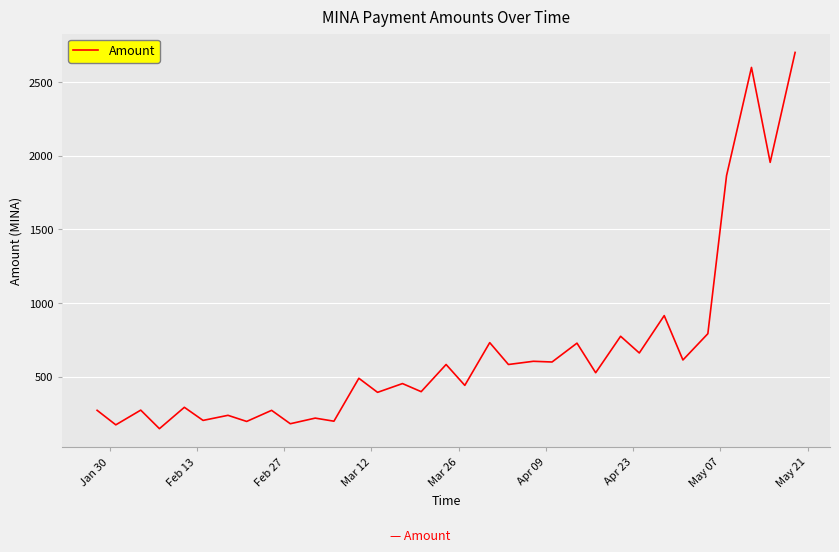

What is the difference between the maximum and minimum values?

2553.3